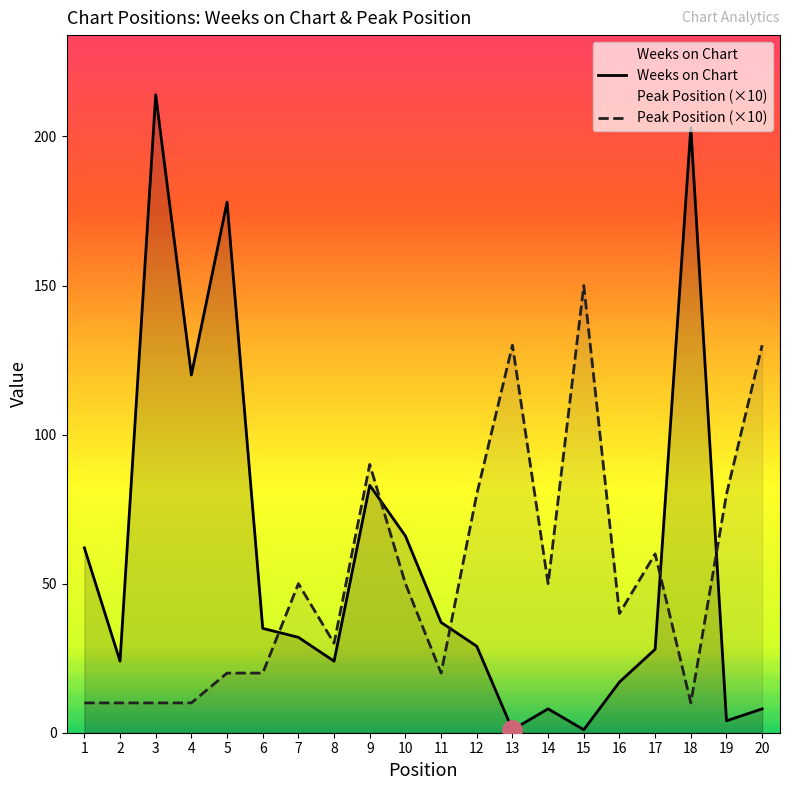

Reading left to right, list all the values displayed in this chart.

Weeks on Chart: 62	24	214	120	178	35	32	24	83	66	37	29	1	8	1	17	28	203	4	8
Peak Position (×10): 10	10	10	10	20	20	50	30	90	50	20	80	130	50	150	40	60	10	80	130